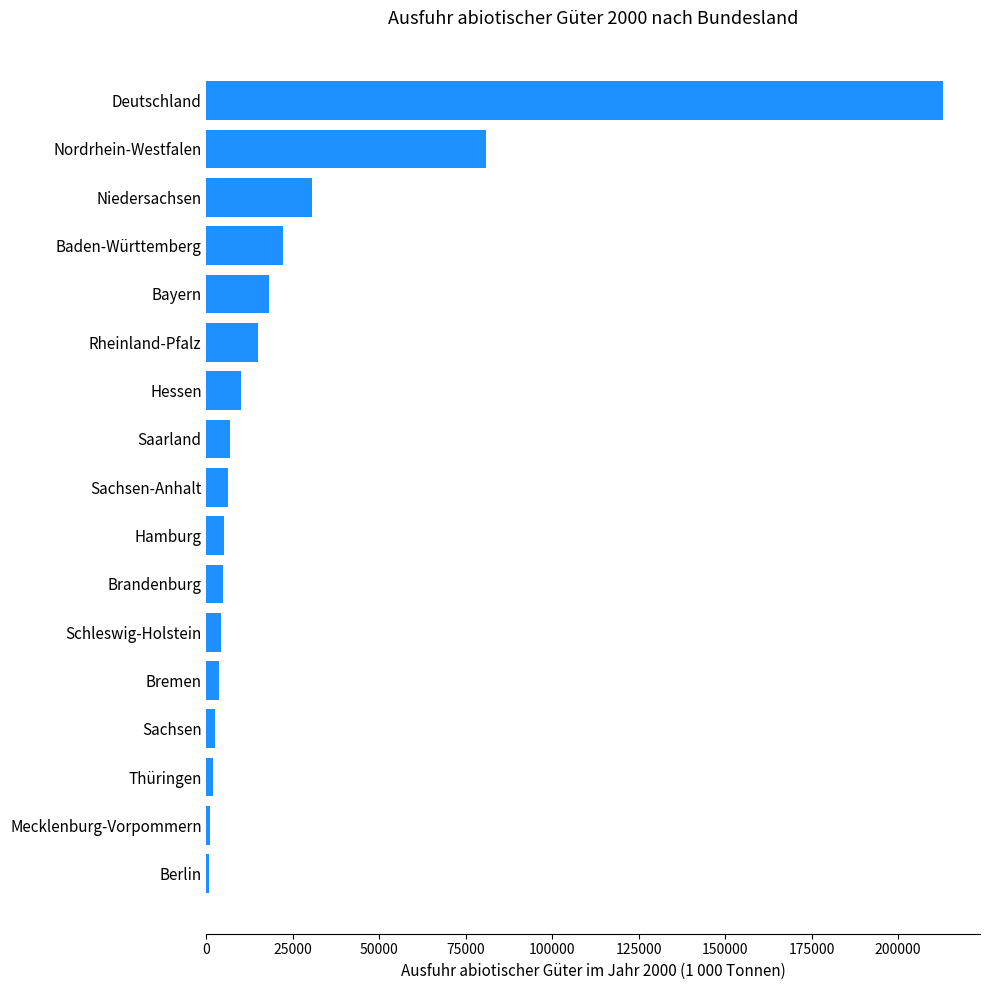

The value at Rheinland-Pfalz is 14813.6. True or false?

True